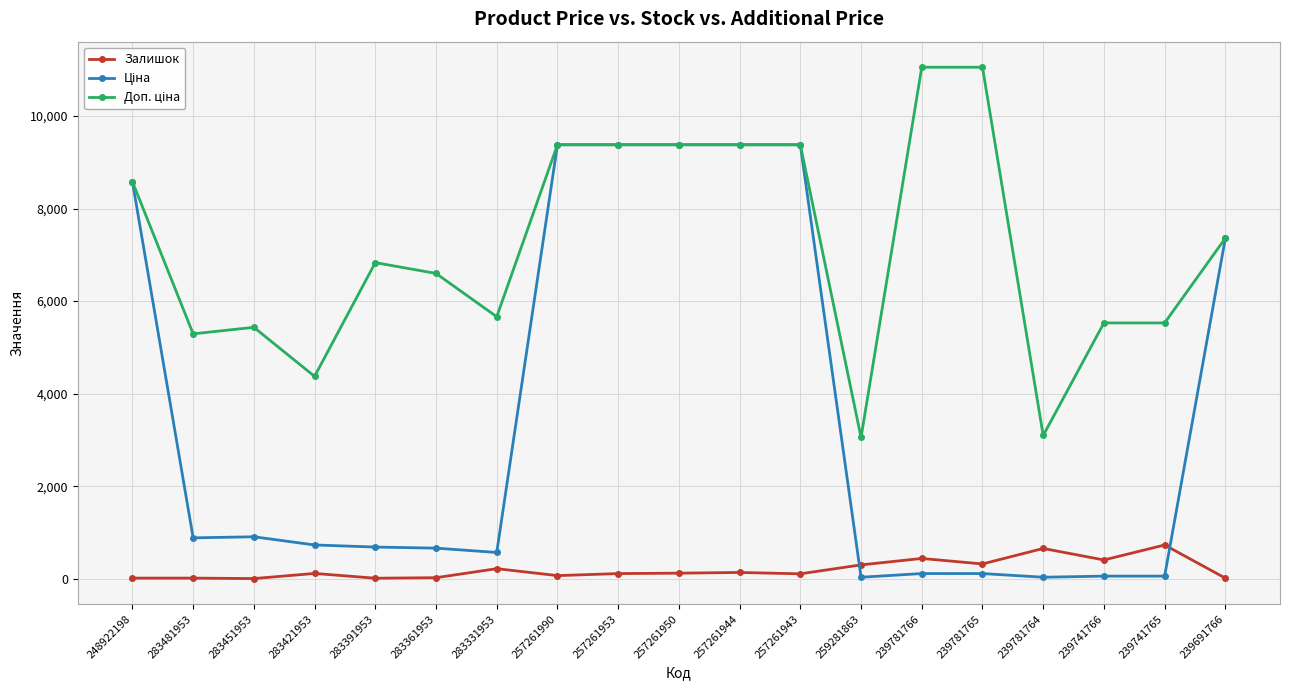

True or false: Залишок has more than 0 interior local peaks.

True